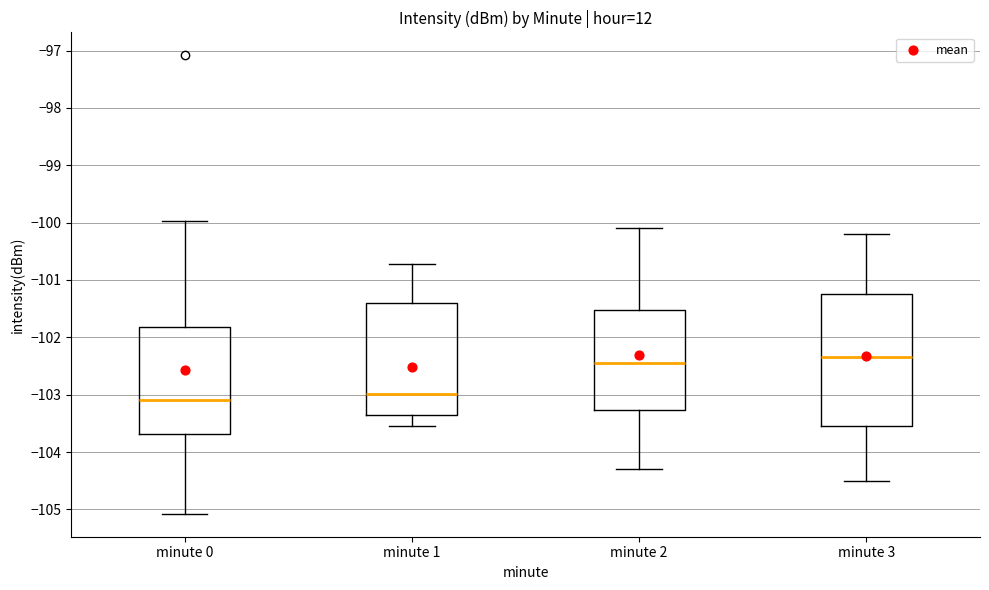

Comparing the boxes themselves (not the whiskers), which one is the tallest?

minute 3